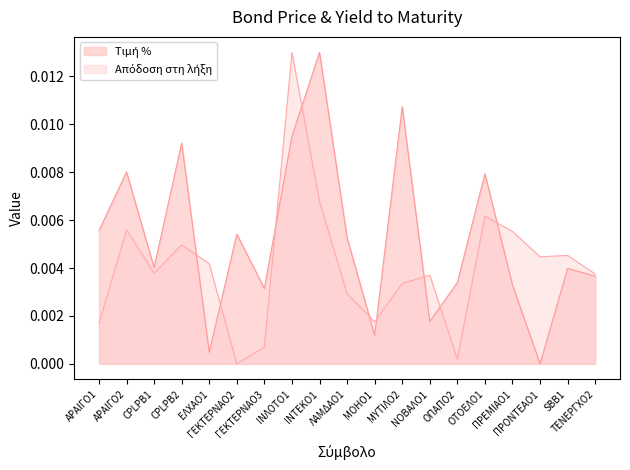

How many series are shown in this chart?

2